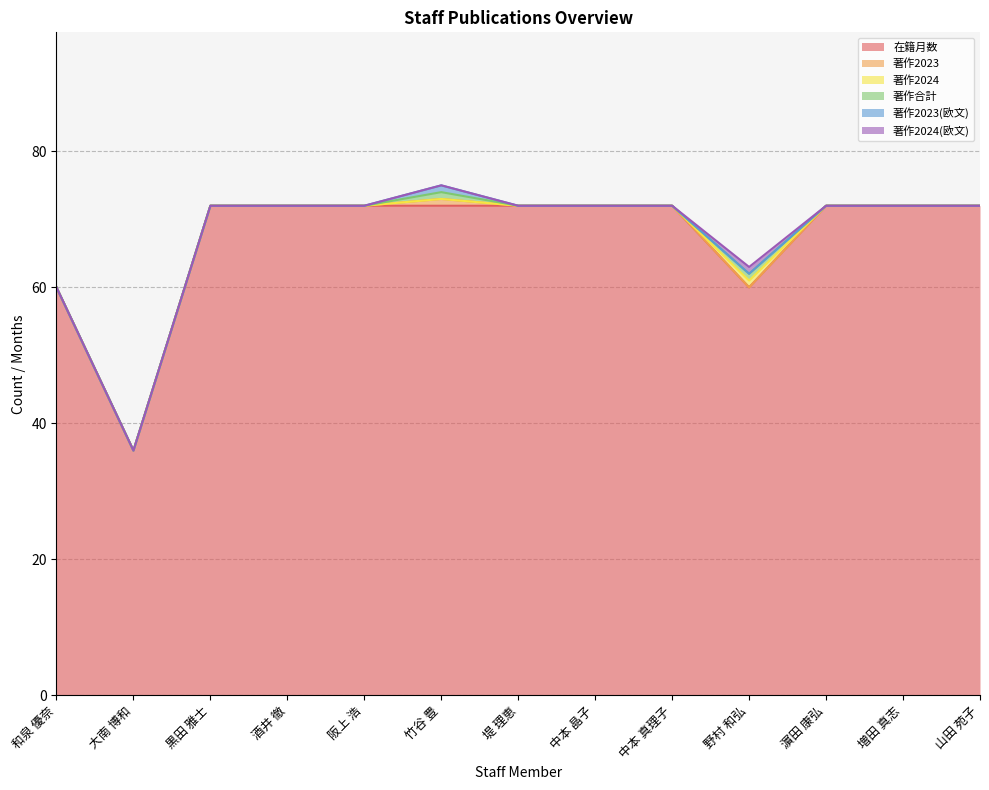

Does the chart display data point markers on the line(s)?

No